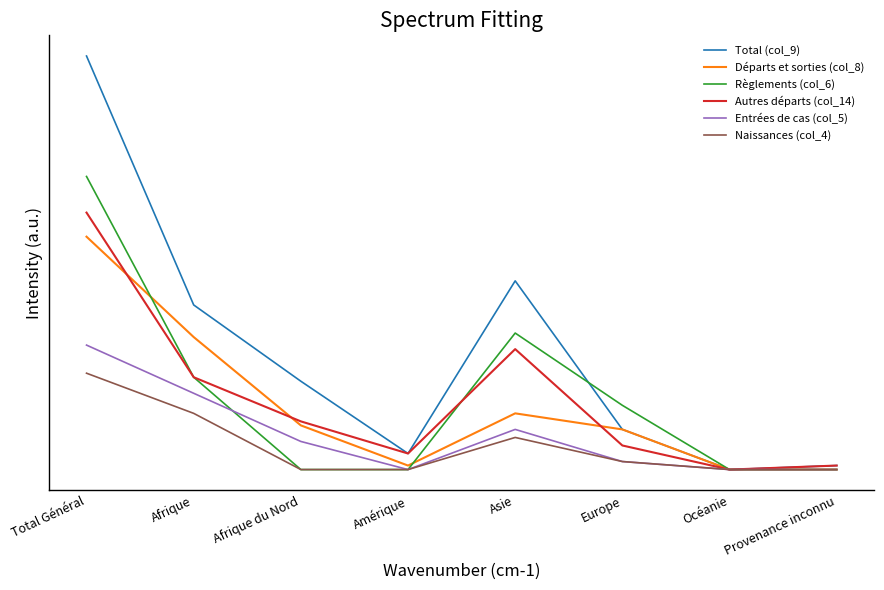

What is the total value across all series at Afrique du Nord?

52